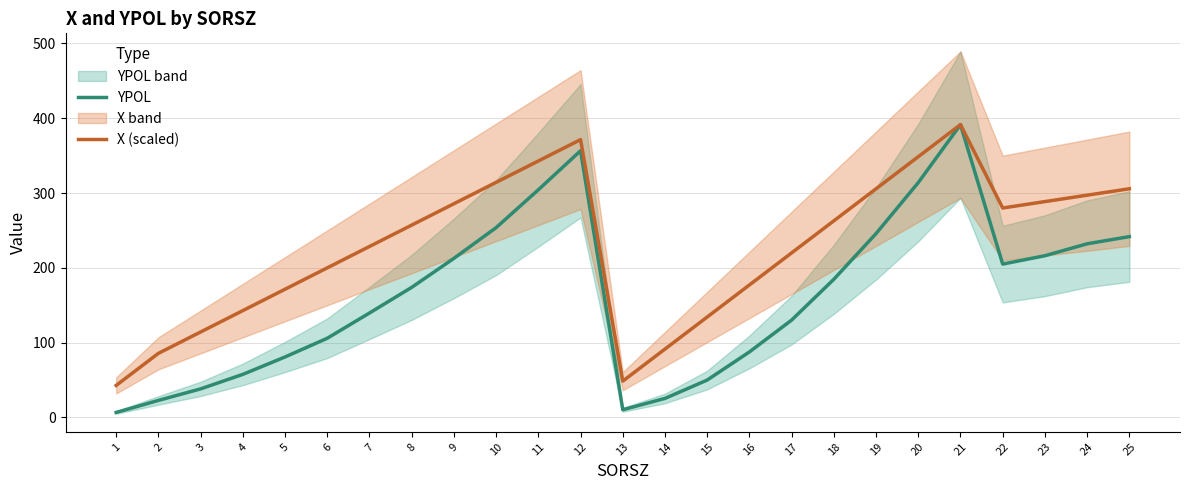

Rank the categories by X (scaled) value from lowest to highest.

1, 13, 2, 14, 3, 15, 4, 5, 16, 6, 17, 7, 8, 18, 22, 9, 23, 24, 19, 25, 10, 11, 20, 12, 21